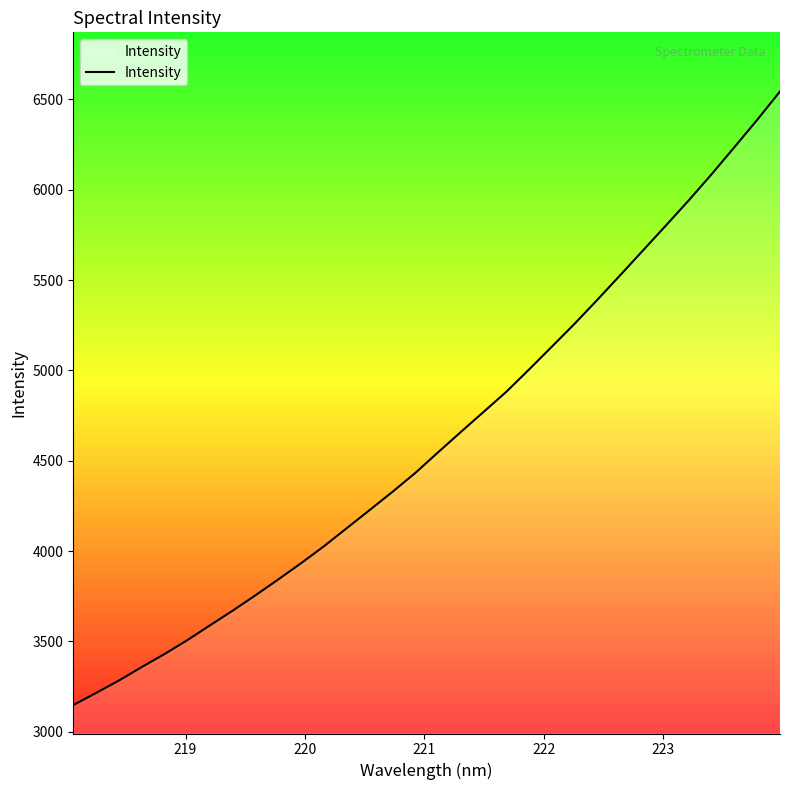

What is the difference between the maximum and minimum values?

3397.0